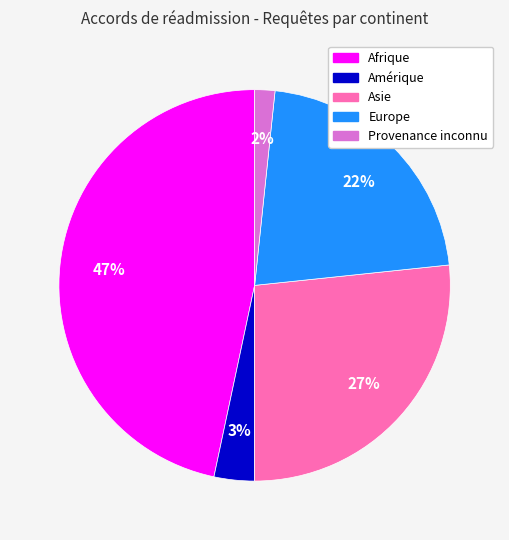

Which category has the smallest portion of the pie?

Provenance inconnu